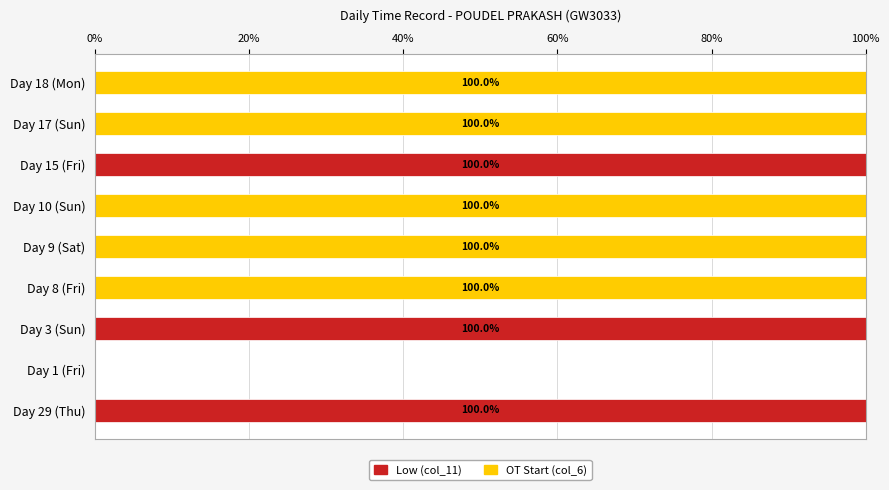

How many series are shown in this chart?

2